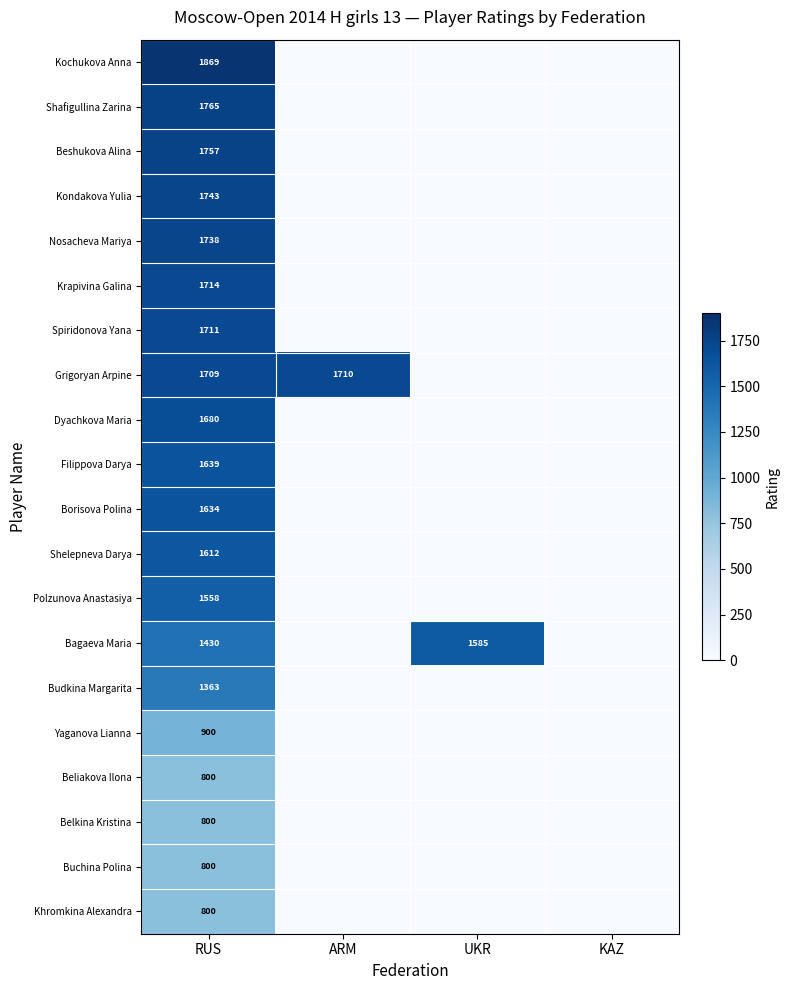

What is the difference between the highest and lowest values at RUS?

1069